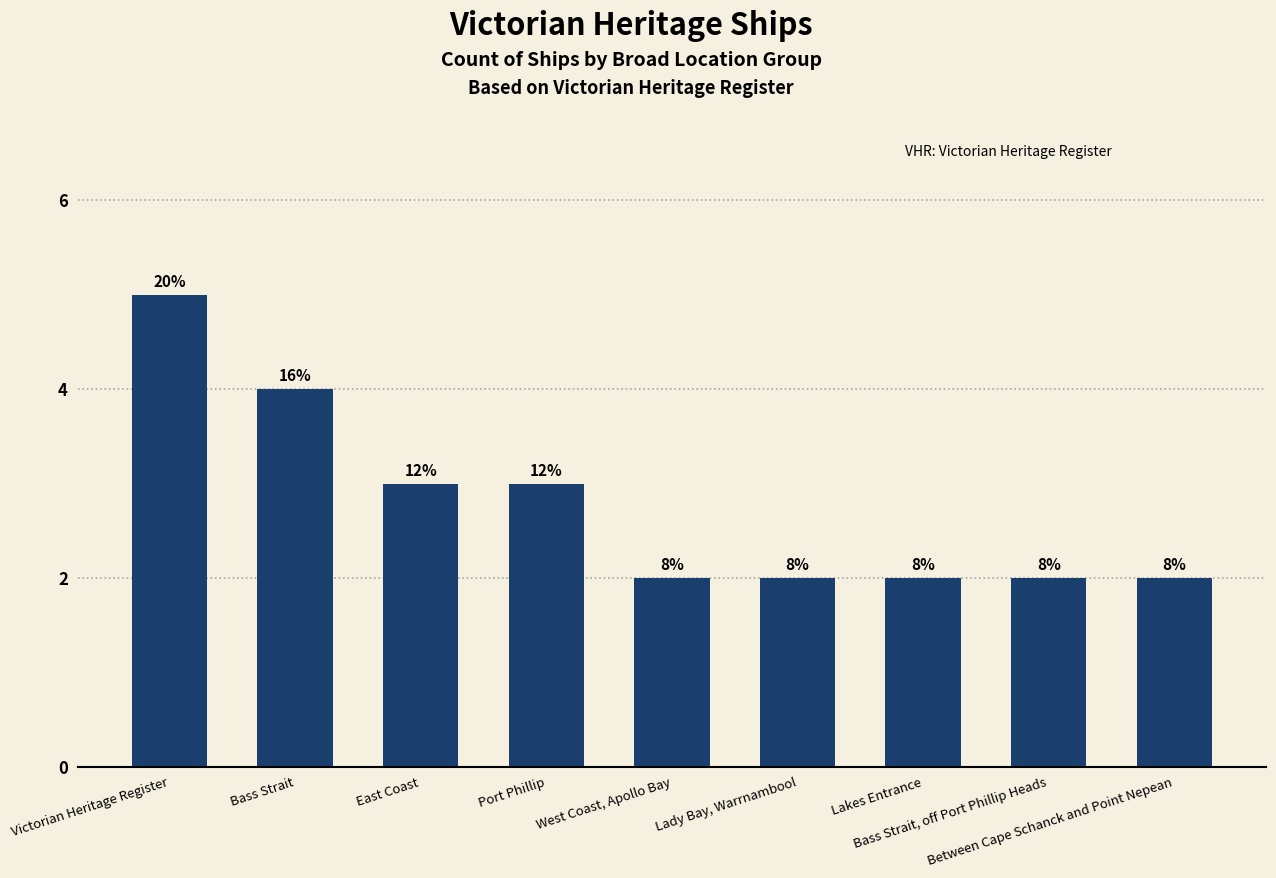

How many bars are there in total?

9